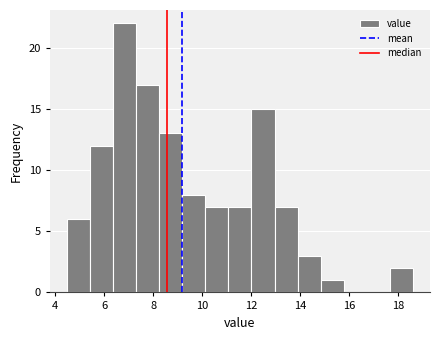

Reading left to right, transcribe this chart: for each bar, give the range it covers on the x-axis and its height. Neither the bar edges nor the heights are printed on the chart, so give them approximately, as read against the axes.

4.6 to 5.4: 6
5.4 to 6.4: 12
6.4 to 7.4: 22
7.4 to 8.2: 17
8.2 to 9.2: 13
9.2 to 10.2: 8
10.2 to 11.0: 7
11.0 to 12.0: 7
12.0 to 13.0: 15
13.0 to 13.8: 7
13.8 to 14.8: 3
14.8 to 15.8: 1
15.8 to 16.8: 0
16.8 to 17.6: 0
17.6 to 18.6: 2